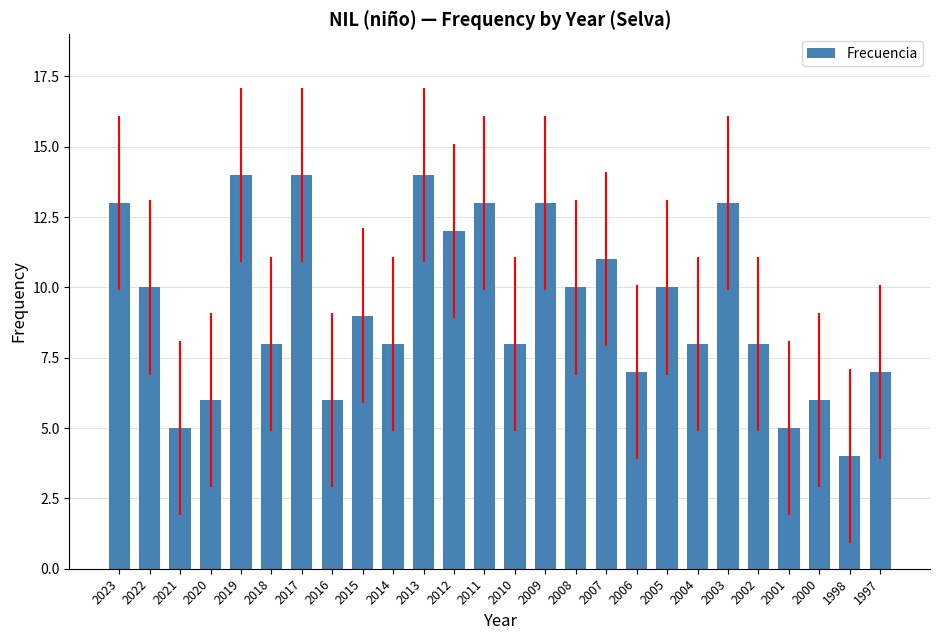

How many values are below 9?

13